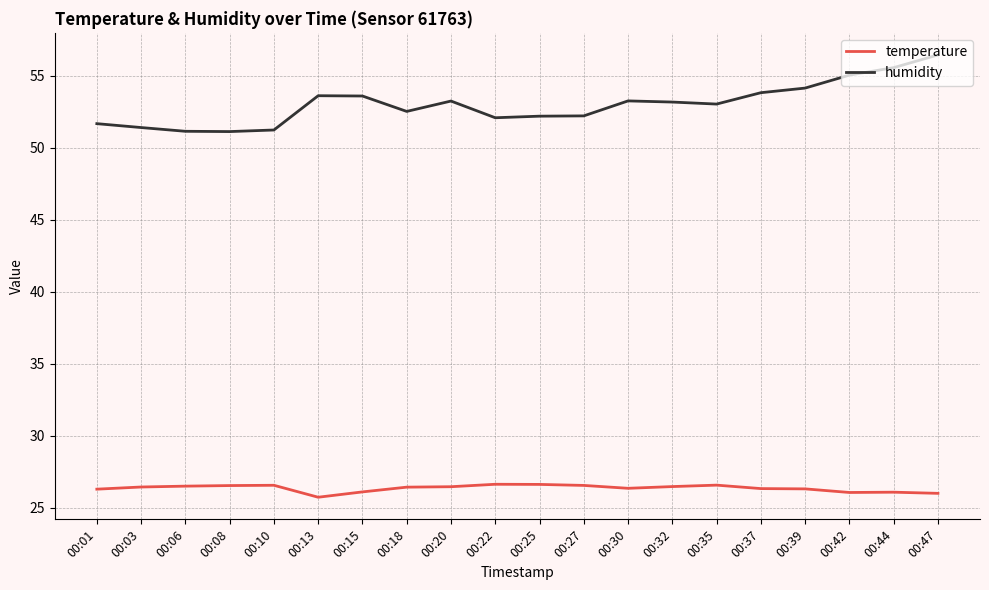

What is the total value across all series at 00:22?

78.7